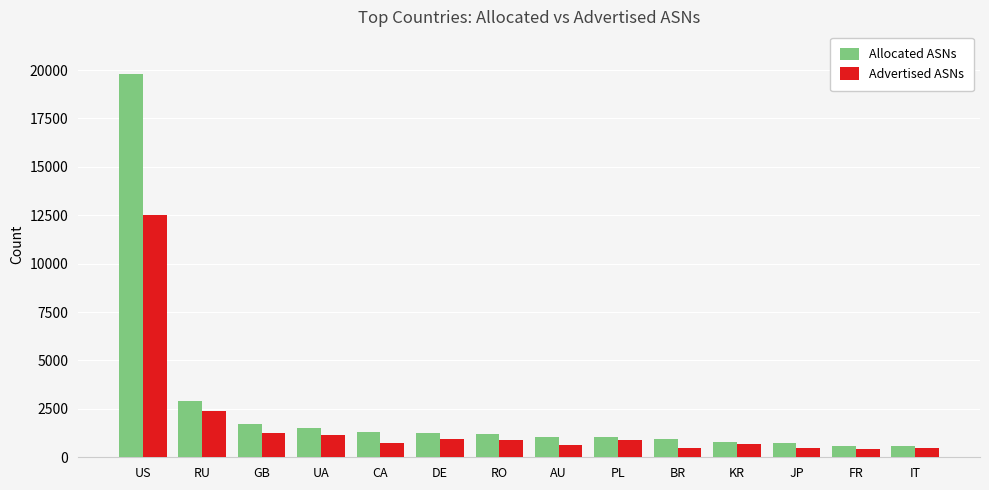

Which series has the largest total across all categories?

Allocated ASNs